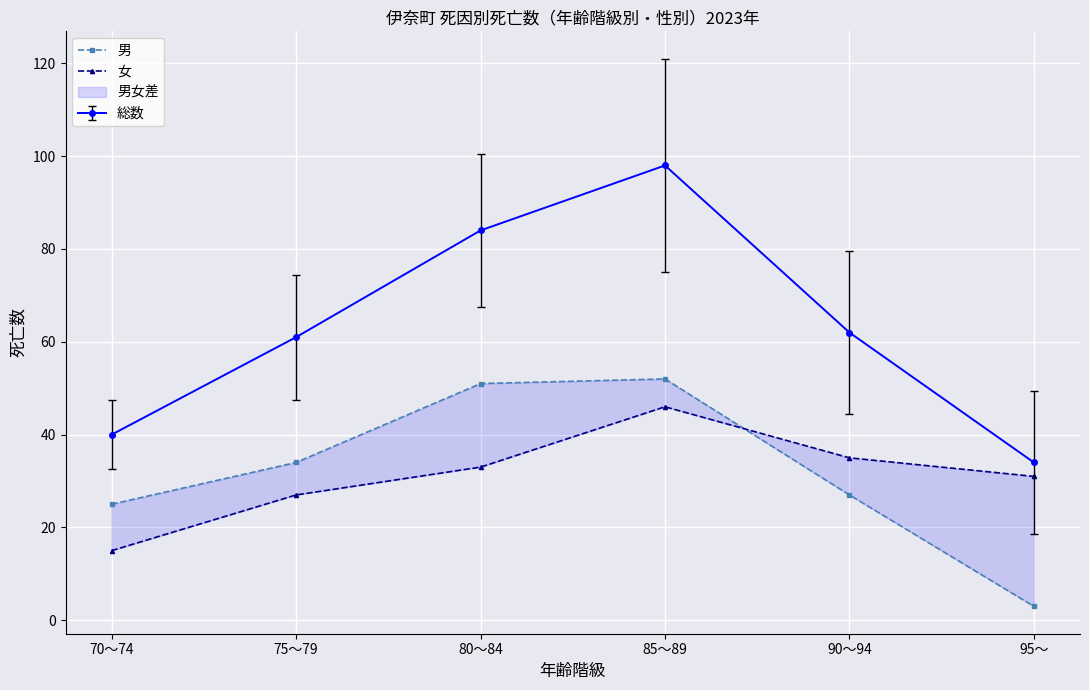

True or false: 男 has more than 2 points higher than both neighbors.

False